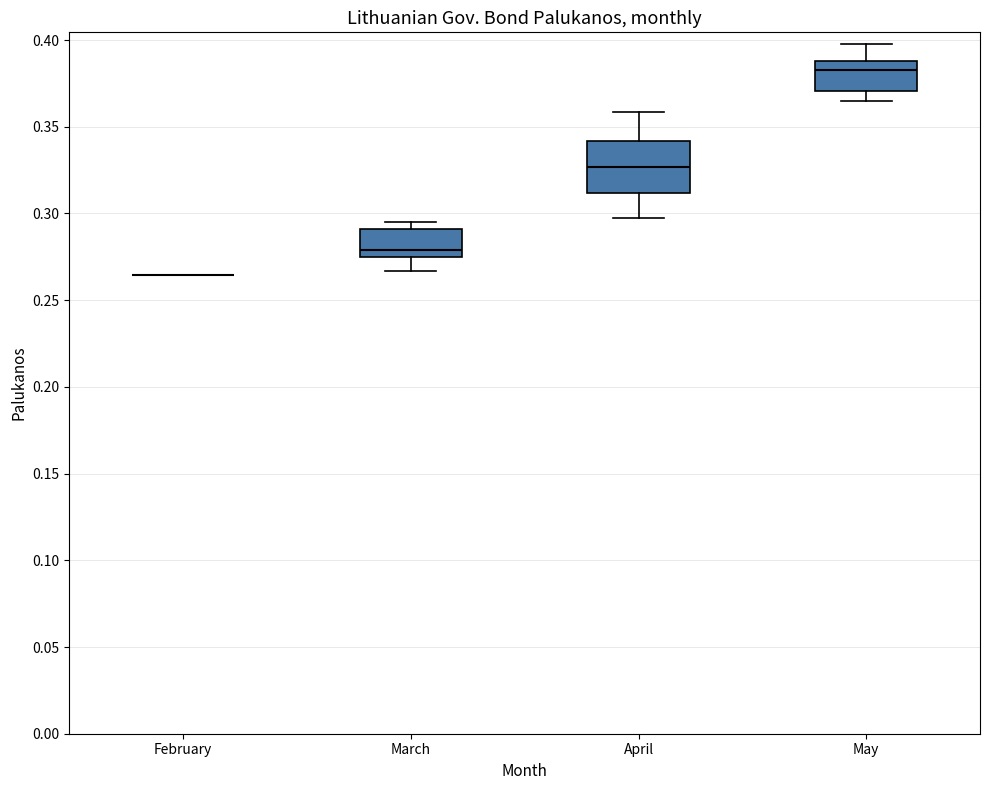

Reading left to right, read every box against the y-axis: the position of its median line, the range the box covers, and the ends of its whiskers. The values are not printed on the chart, so give them approximately, as read against the axis.

February: box collapsed to a line at 0.265, whiskers 0.265 to 0.265
March: median 0.280, box 0.275 to 0.290, whiskers 0.265 to 0.295
April: median 0.325, box 0.310 to 0.340, whiskers 0.295 to 0.360
May: median 0.385, box 0.370 to 0.390, whiskers 0.365 to 0.400